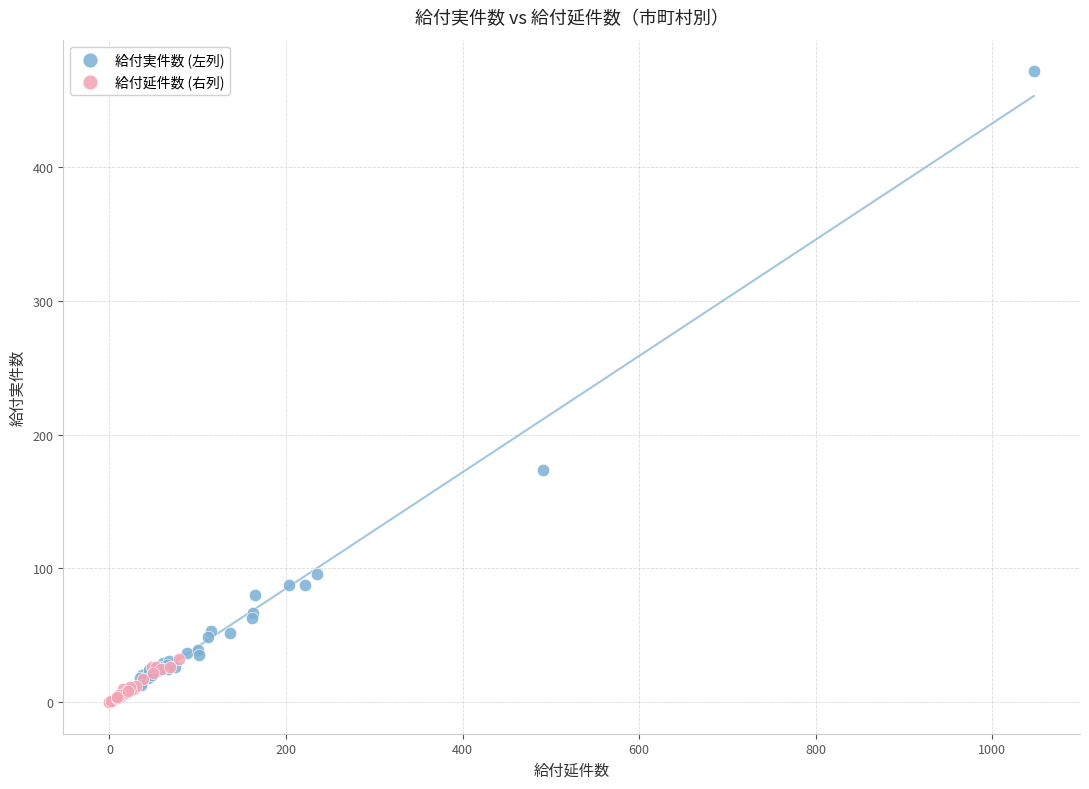

Which series contains the highest Y value?

給付実件数 (左列)